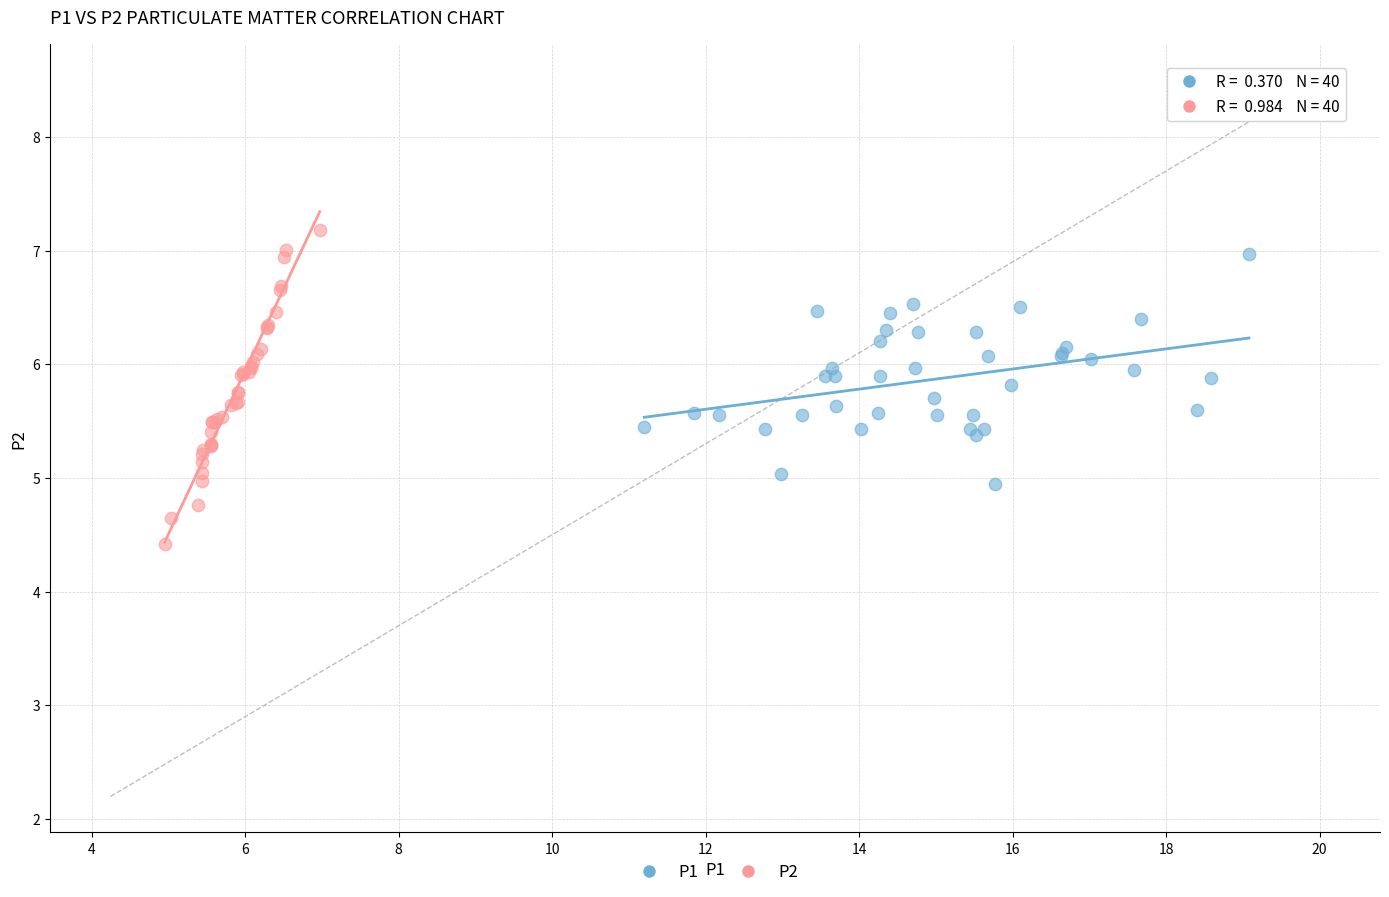

What are all the series names shown in the legend?

P1, P2